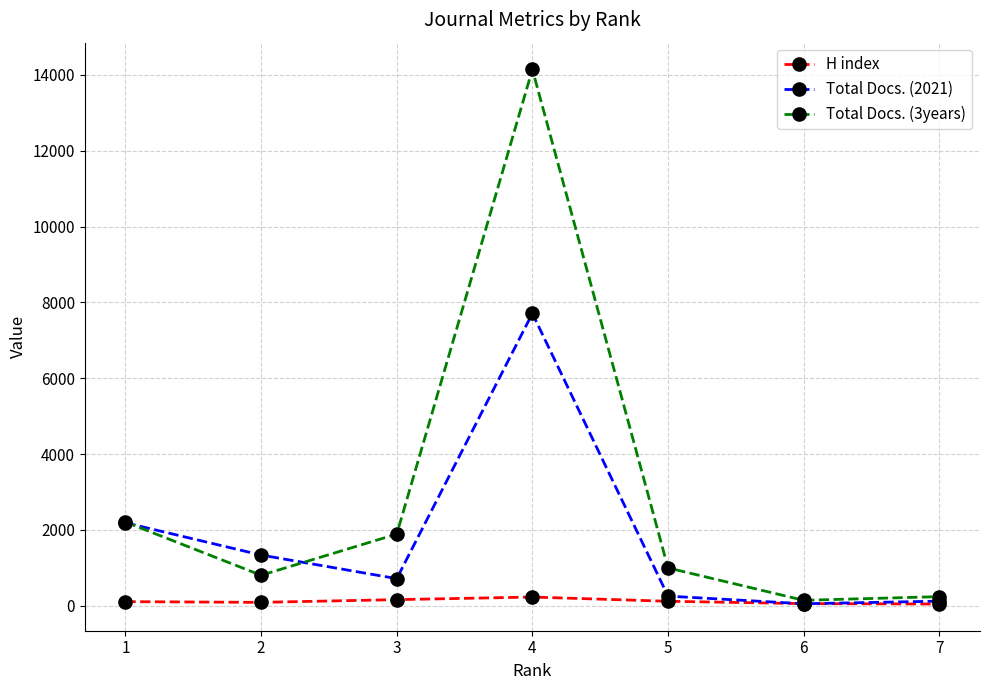

Is the value of Total Docs. (2021) at 3 greater than the value of Total Docs. (3years) at 5?

No